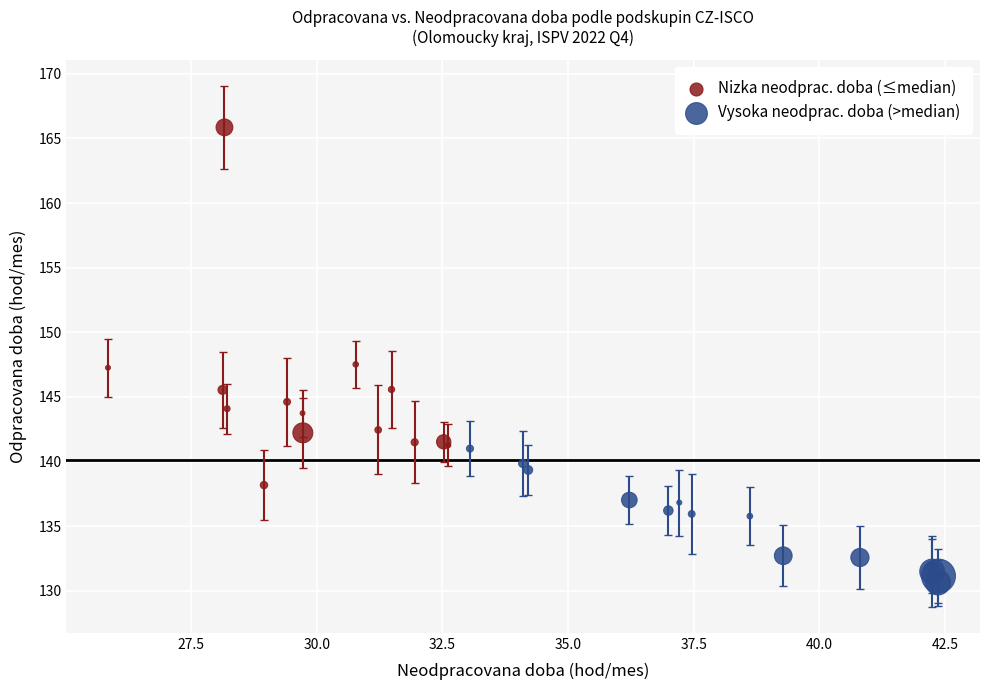

What are all the series names shown in the legend?

Nizka neodprac. doba (≤median), Vysoka neodprac. doba (>median)